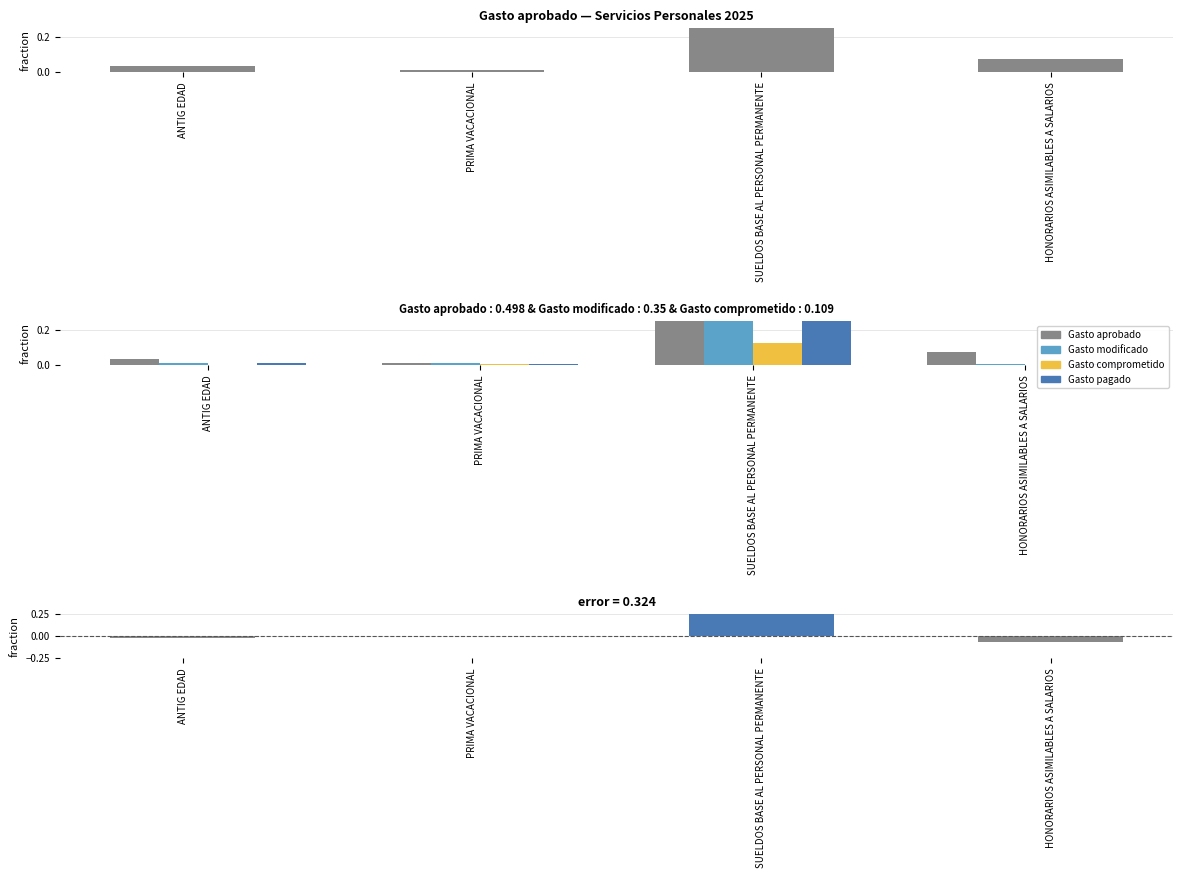

Does the chart contain stacked bars?

No